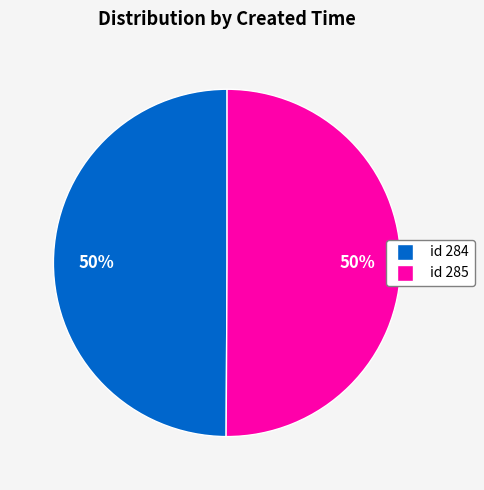

To the nearest percent, what is the average slice percentage?

50%